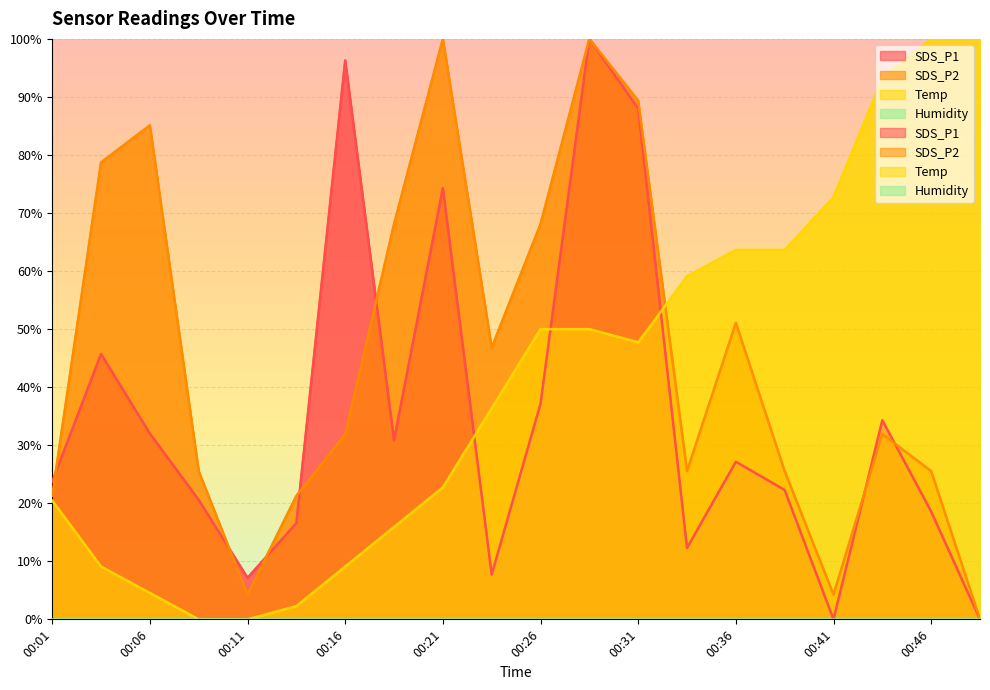

Where does the Temp series first go above 47?

00:26